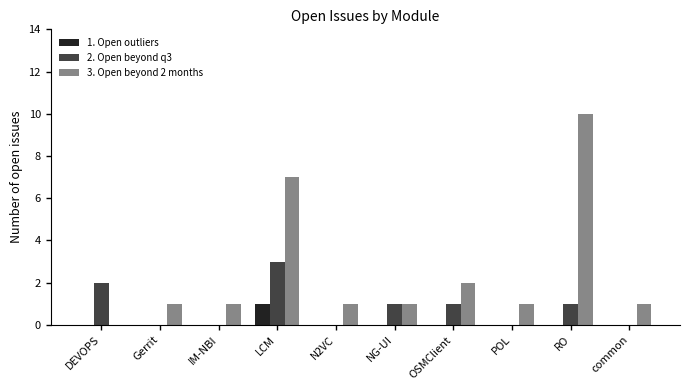

Count the number of data series in this chart.

3